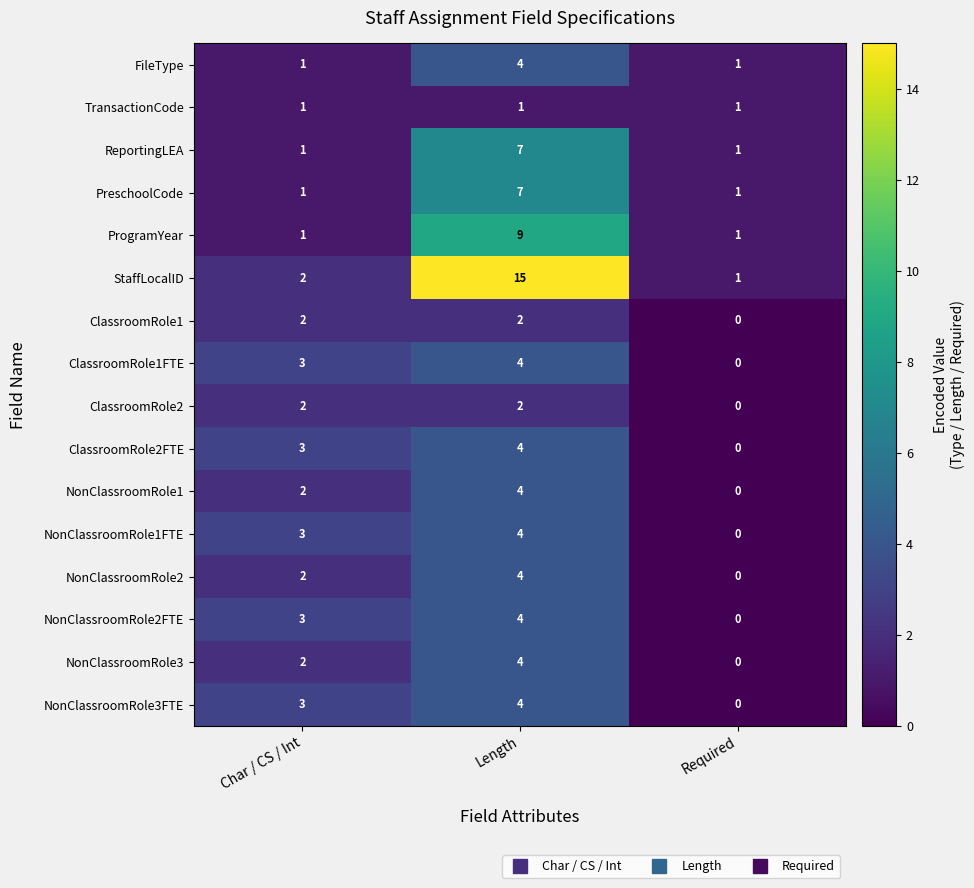

What is the average value of the PreschoolCode series?

3